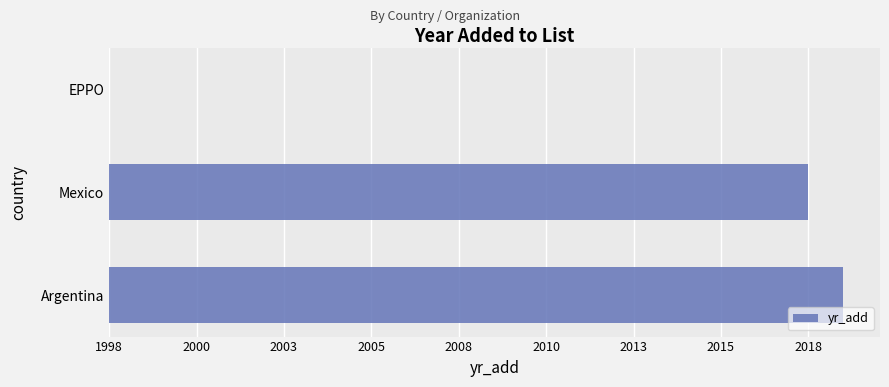

Count the number of data series in this chart.

1